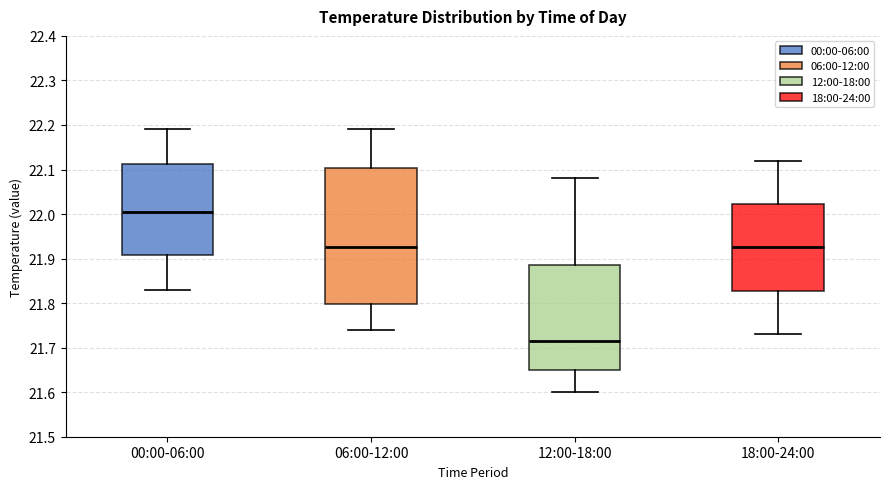

Comparing the boxes themselves (not the whiskers), which one is the tallest?

06:00-12:00